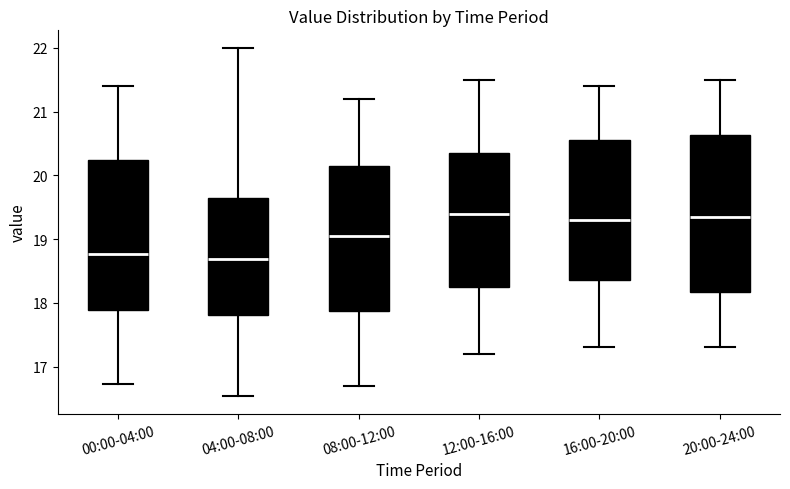

Reading left to right, read every box against the y-axis: the position of its median line, the range the box covers, and the ends of its whiskers. The values are not printed on the chart, so give them approximately, as read against the axis.

00:00-04:00: median 18.8, box 17.9 to 20.2, whiskers 16.7 to 21.4
04:00-08:00: median 18.7, box 17.8 to 19.7, whiskers 16.5 to 22.0
08:00-12:00: median 19.1, box 17.9 to 20.2, whiskers 16.7 to 21.2
12:00-16:00: median 19.4, box 18.3 to 20.4, whiskers 17.2 to 21.5
16:00-20:00: median 19.3, box 18.4 to 20.6, whiskers 17.3 to 21.4
20:00-24:00: median 19.4, box 18.2 to 20.6, whiskers 17.3 to 21.5